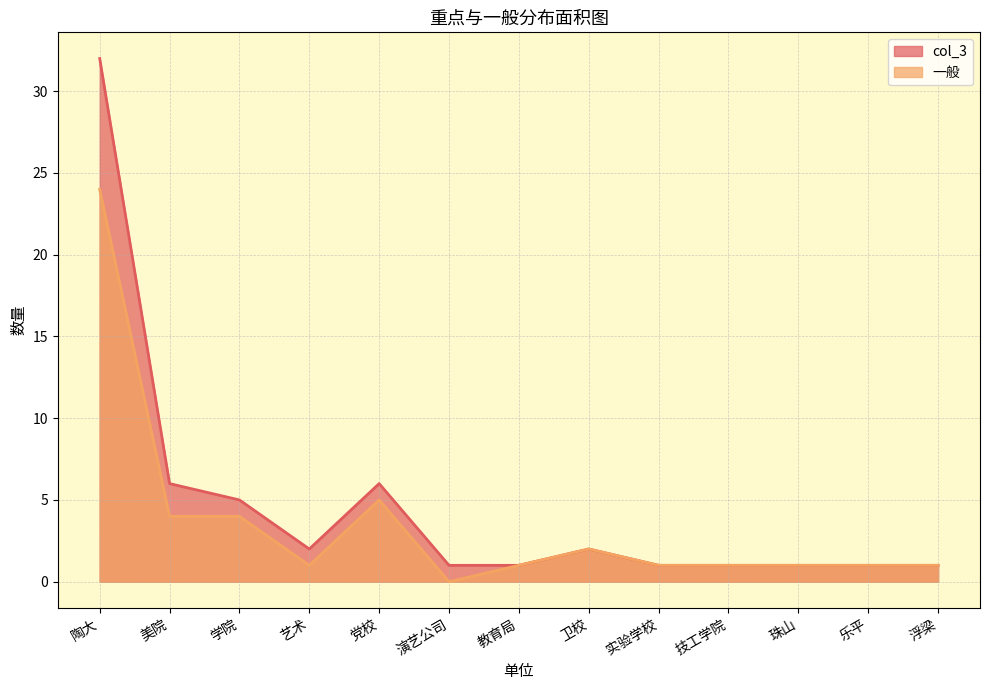

What is the label of the 2nd point from the right?

乐平